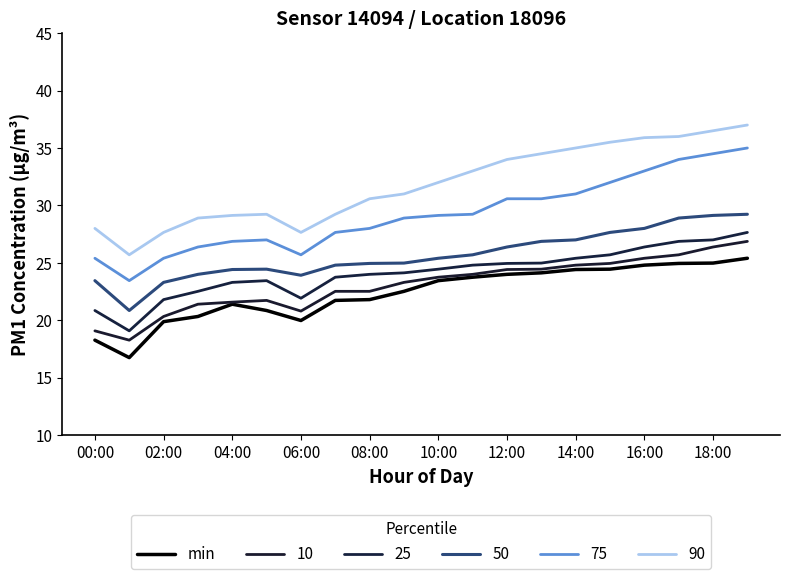

Does the chart display data point markers on the line(s)?

No